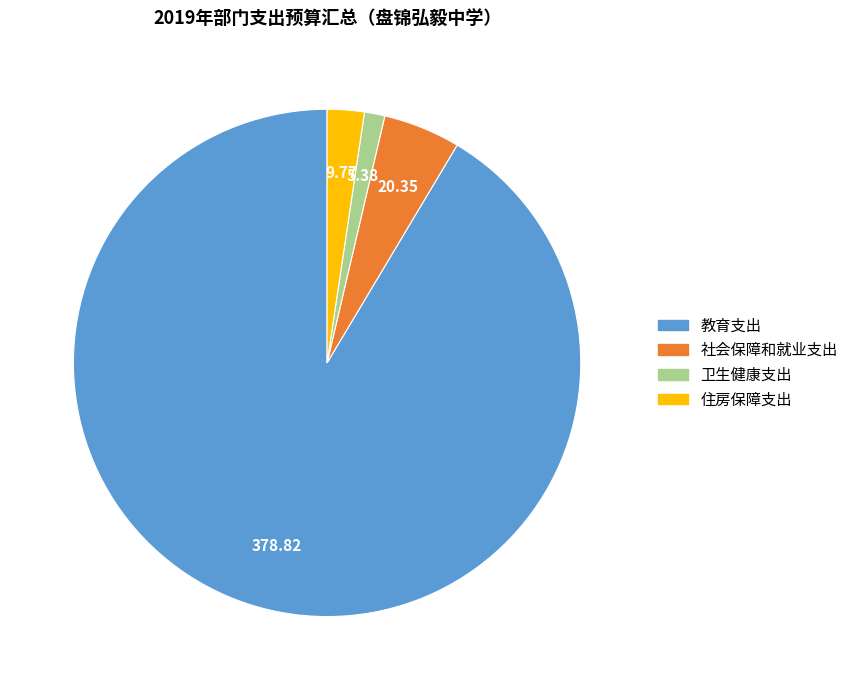

What is the majority slice?

教育支出